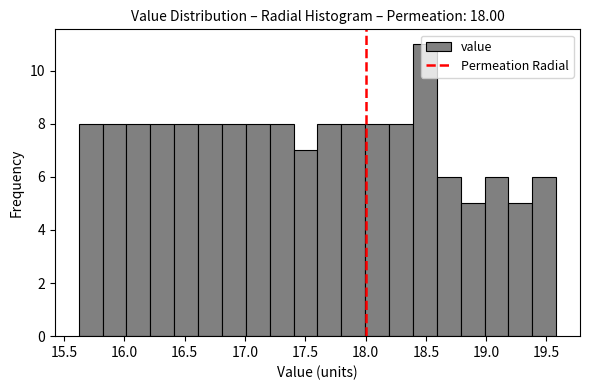

Around what value on the x-axis is the tallest bar? Give the approximate position of its centre, as read against the axis.

18.50